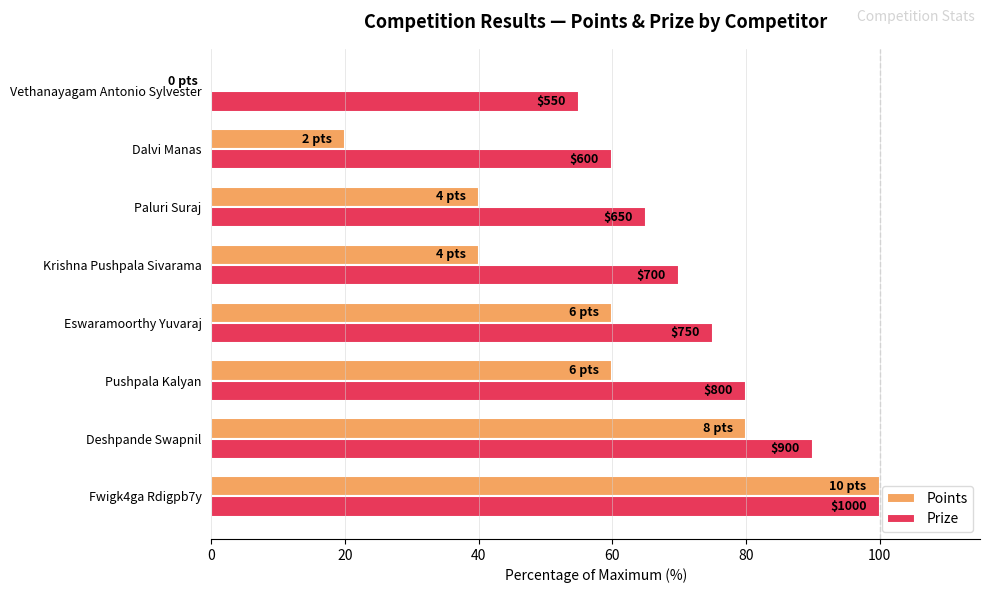

What are all the series names shown in the legend?

Points, Prize